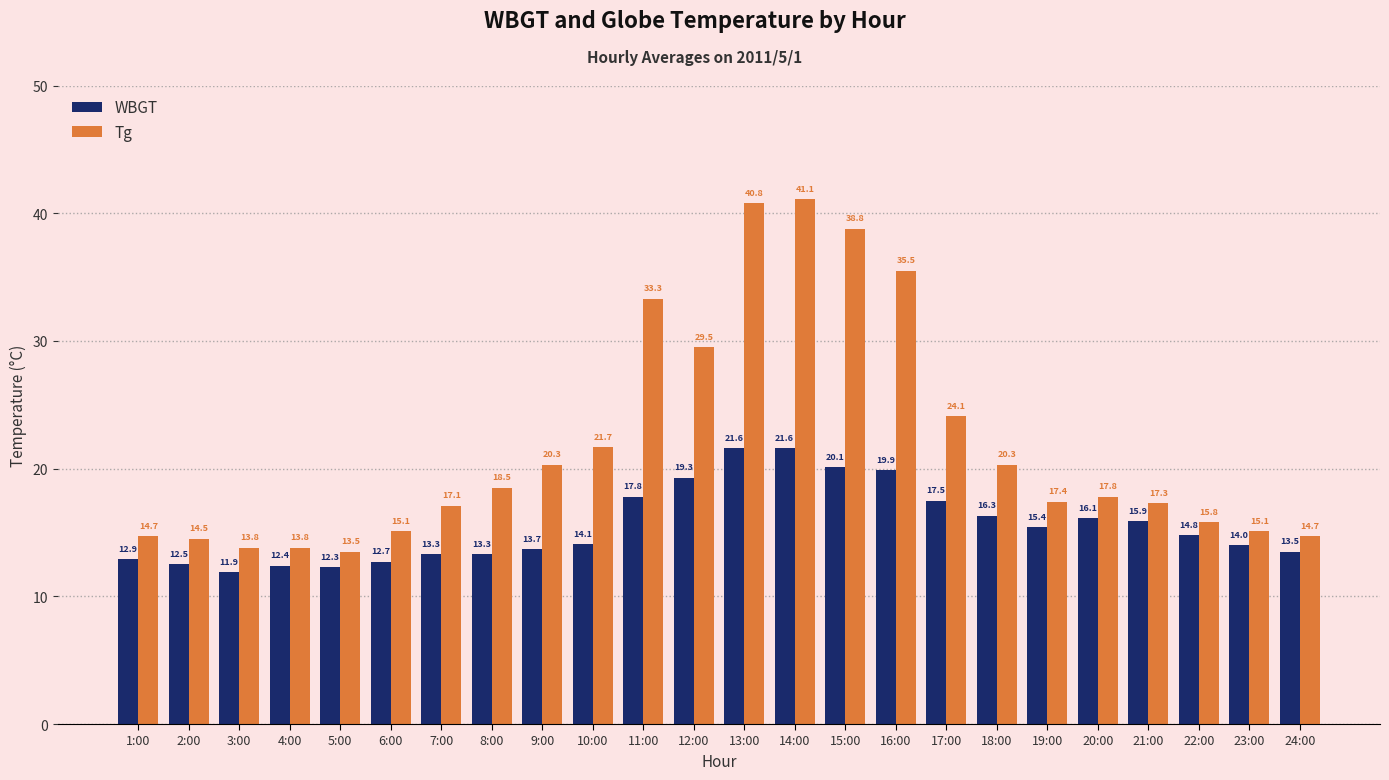

How many bars are there in total?

48